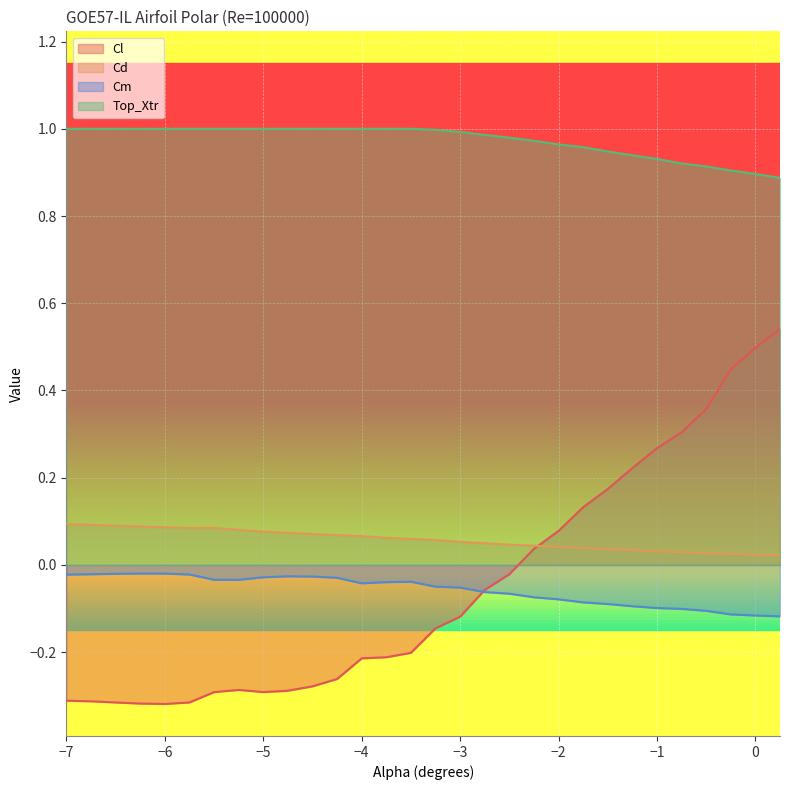

Which series has the largest total across all categories?

Top_Xtr